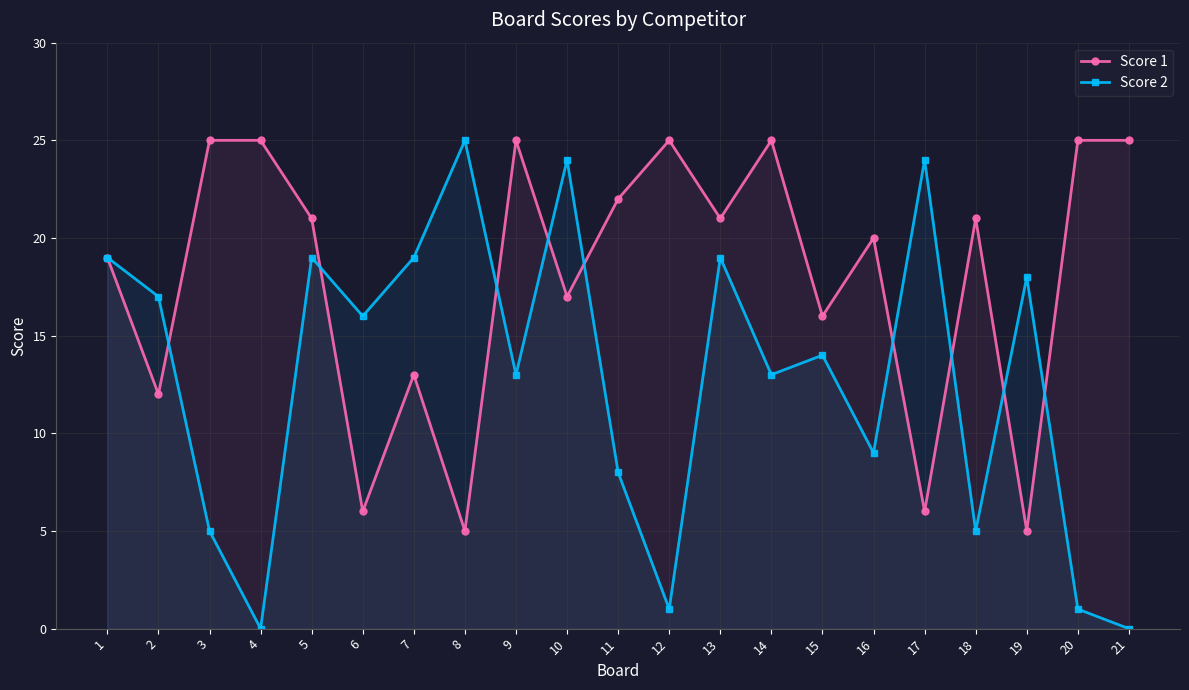

True or false: Score 2 has a value of 2 at 3.

False